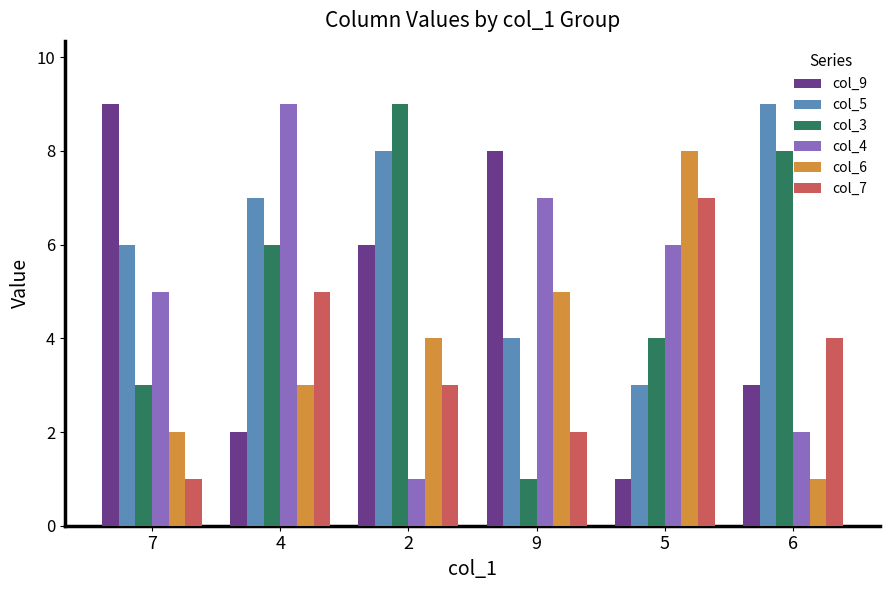

How many bars are there in each group?

6